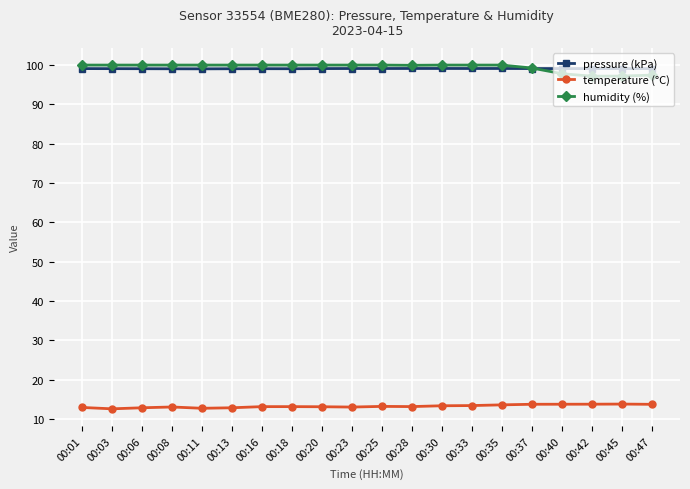

What is the spread (max minus min) of values at 00:03?

87.5